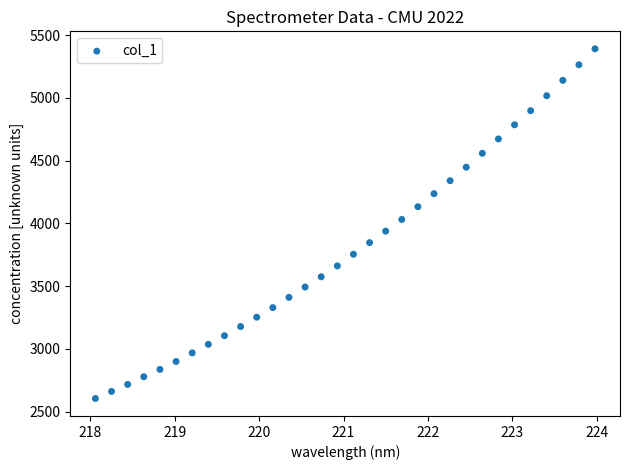

What is the range of Y values (max minus min)?

2786.3